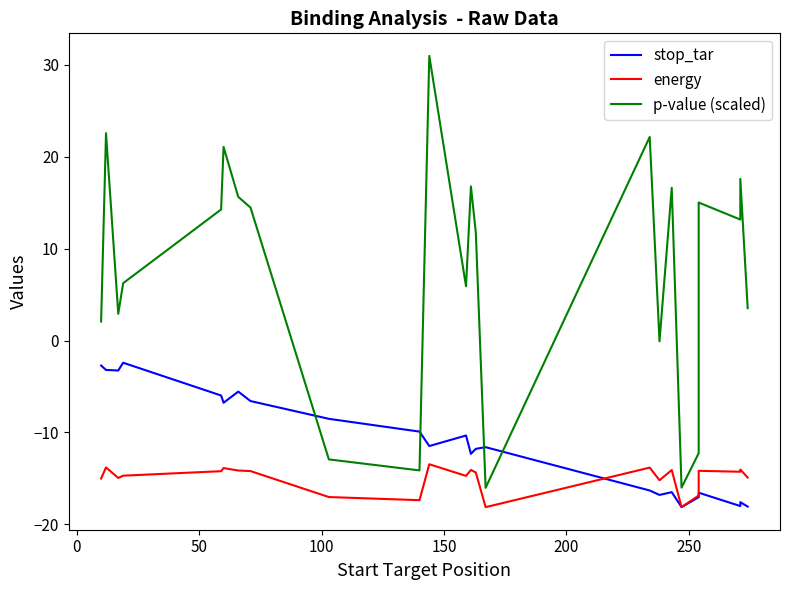

What are all the series names shown in the legend?

stop_tar, energy, p-value (scaled)